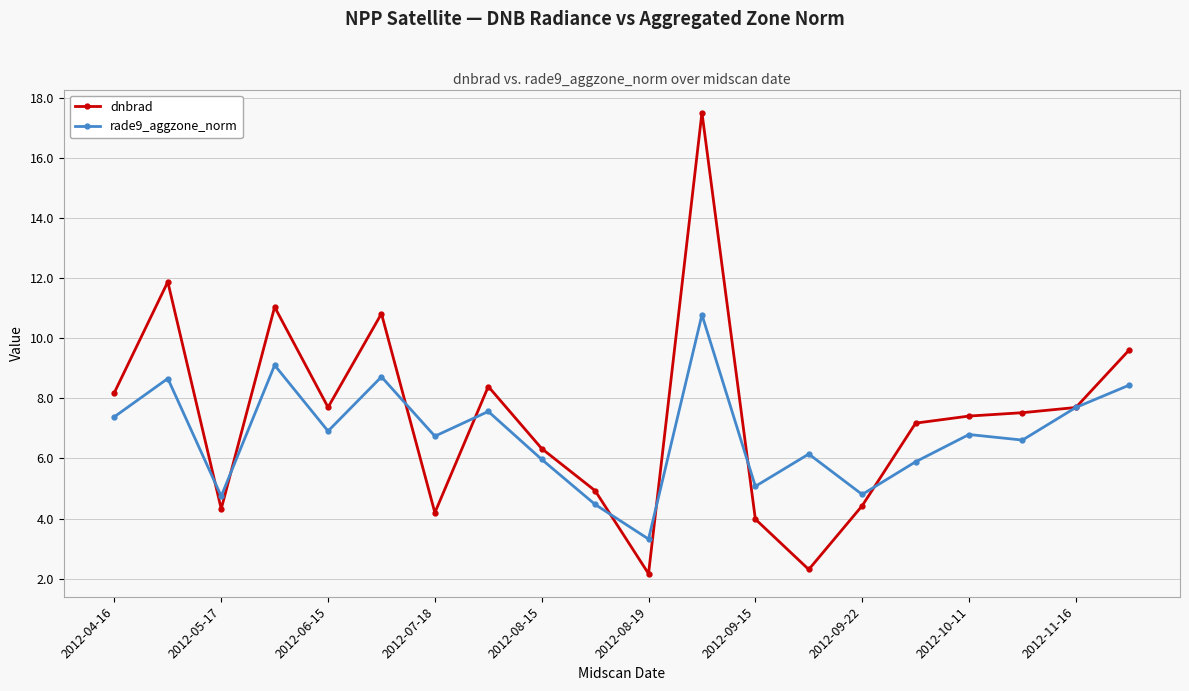

List the series in order of their peak value, lowest first.

rade9_aggzone_norm, dnbrad